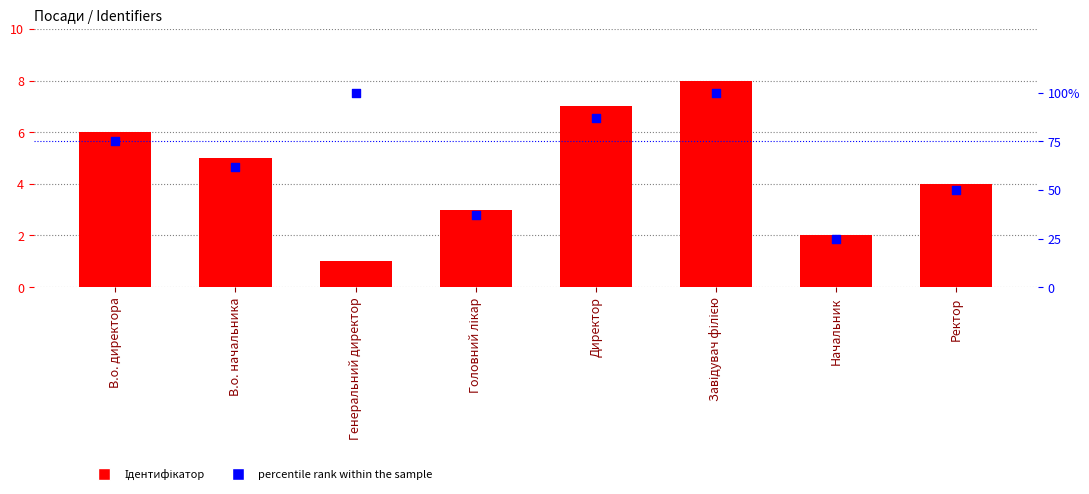

Which series reaches the maximum Y coordinate?

percentile rank within the sample